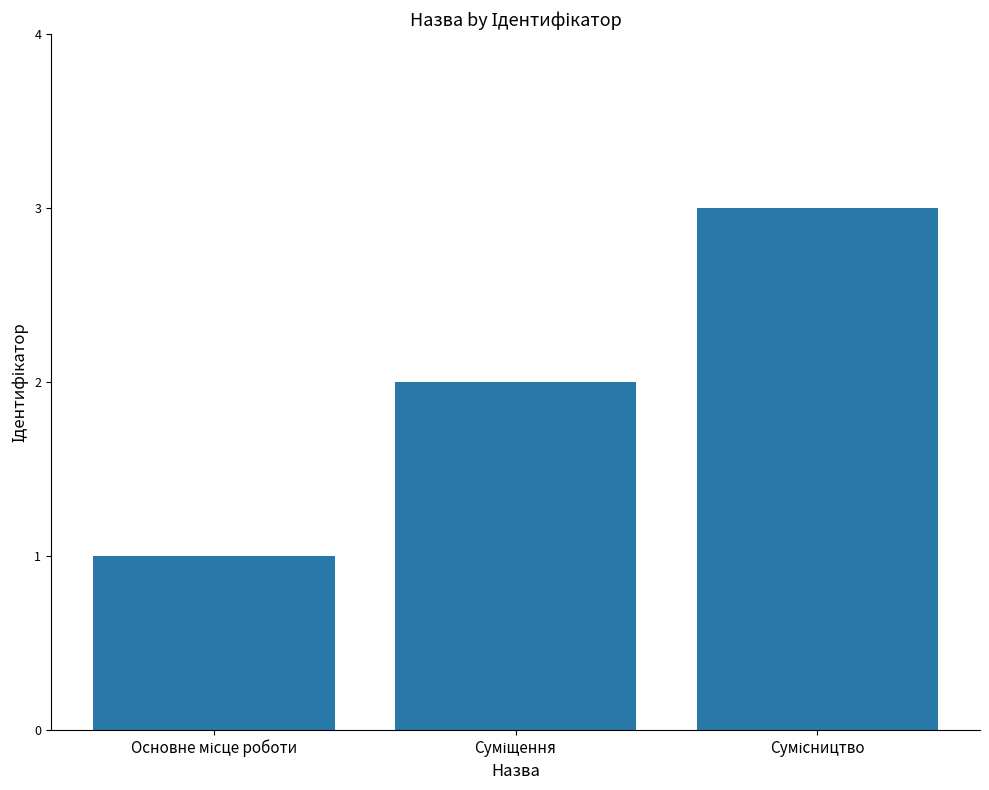

How many series are shown in this chart?

1